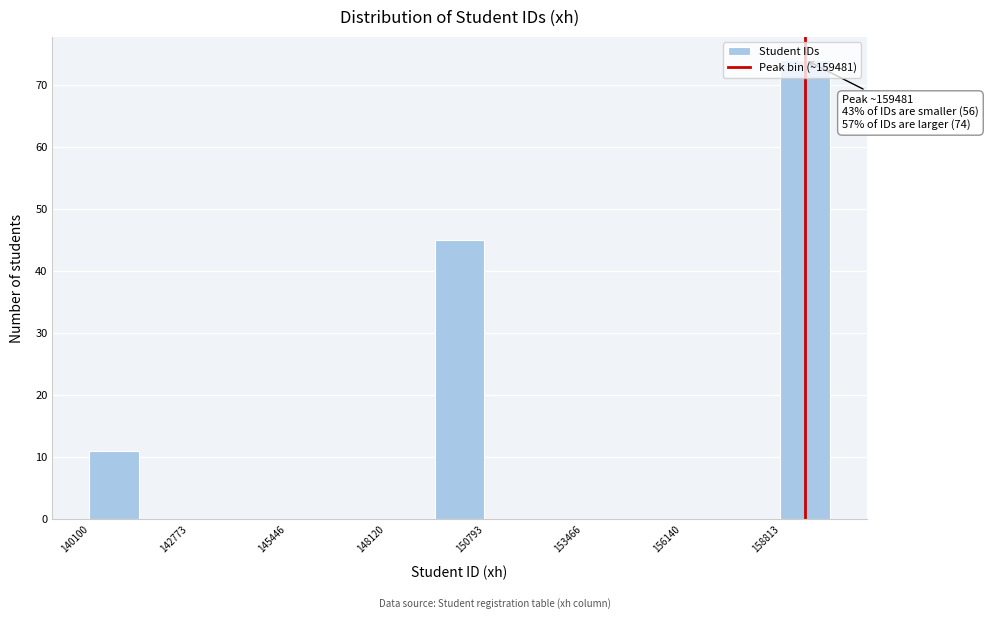

Around what value on the x-axis is the tallest bar? Give the approximate position of its centre, as read against the axis.

159500